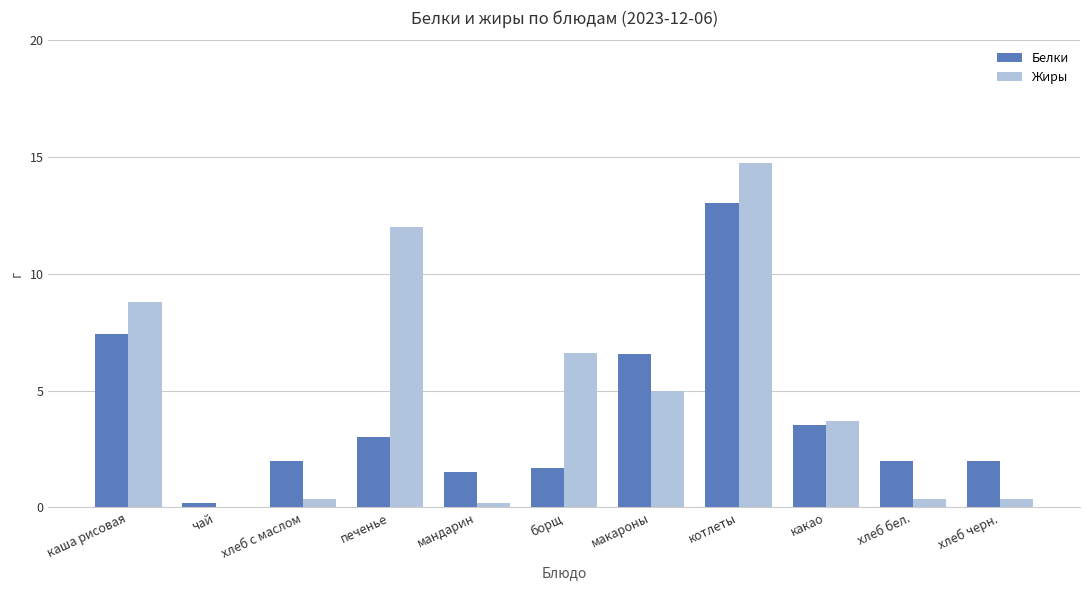

Reading left to right, list all the values displayed in this chart.

Белки: 7.4	0.2	2.0	3.0	1.5	1.7	6.6	13.1	3.5	2.0	2.0
Жиры: 8.8	0.0	0.4	12.0	0.2	6.6	5.0	14.8	3.7	0.4	0.4